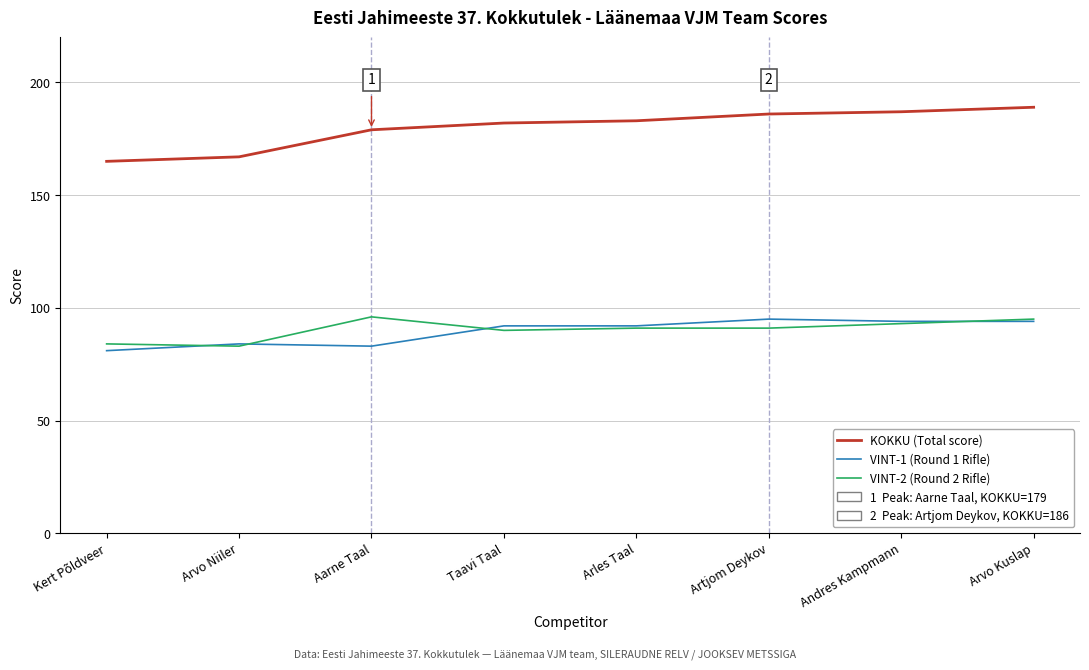

What is the total value across all series at Arvo Niiler?

334